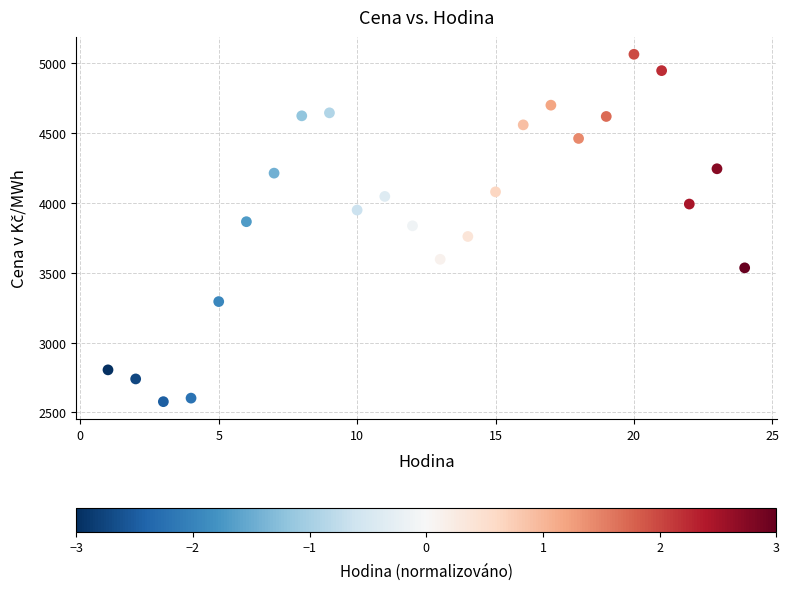

What is the range of X values (max minus min)?

23.0